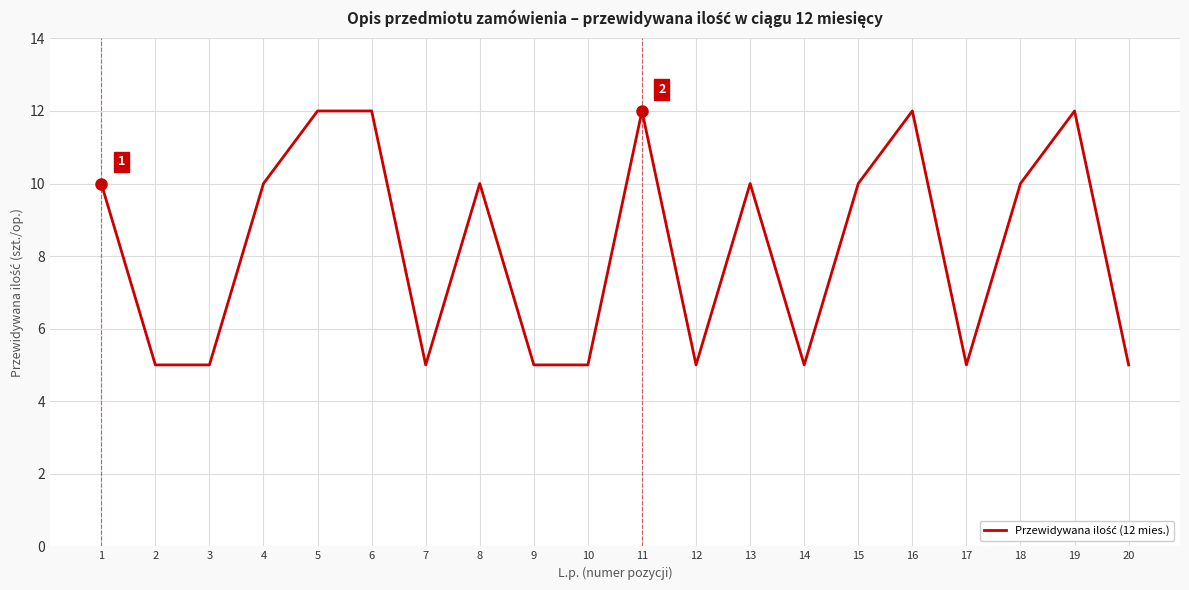

What is the smallest value displayed?

5